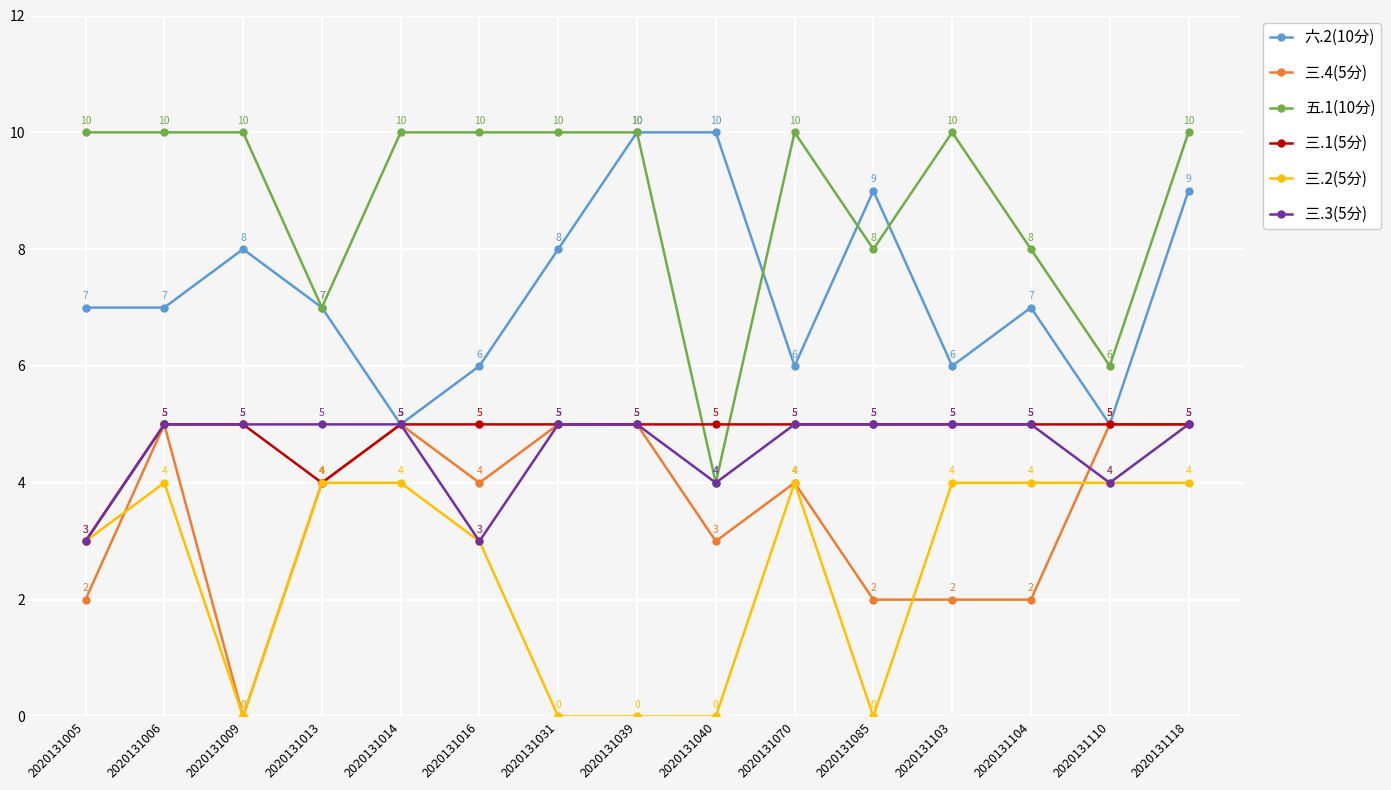

What is the difference between the maximum and minimum values in the 三.1(5分) series?

2